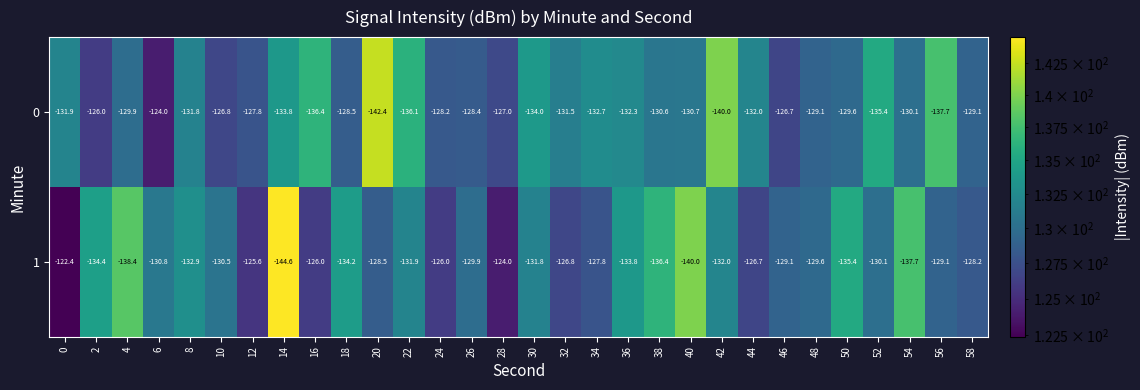

At which category is the sum across all series the highest?

28